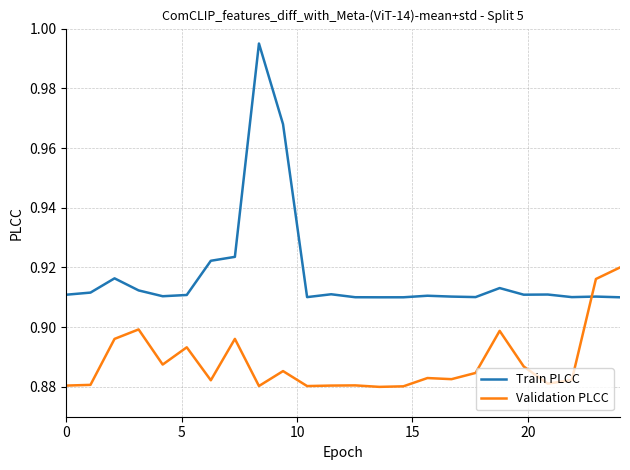

List the series in order of their peak value, lowest first.

Validation PLCC, Train PLCC